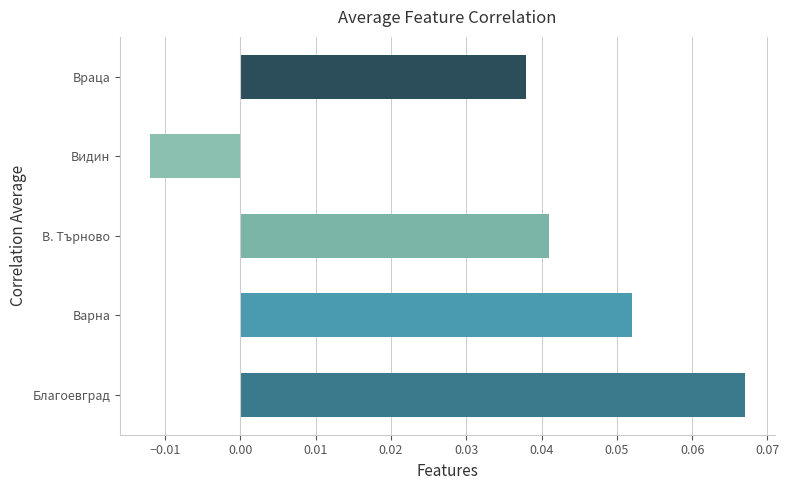

Count the values in the range 0 to 1.

4